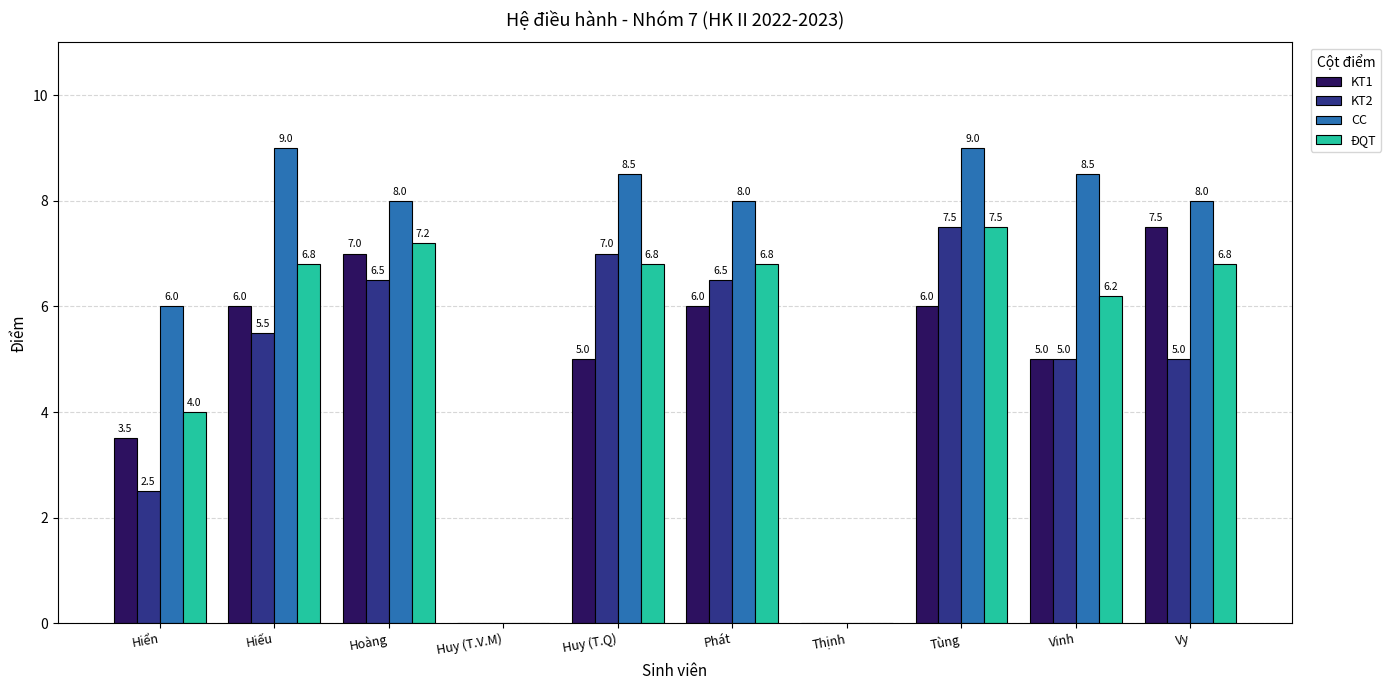

Reading left to right, transcribe all the data shown in this chart.

KT1: Hiển=3.5	Hiếu=6.0	Hoàng=7.0	Huy (T.V.M)=0.0	Huy (T.Q)=5.0	Phát=6.0	Thịnh=0.0	Tùng=6.0	Vinh=5.0	Vy=7.5
KT2: Hiển=2.5	Hiếu=5.5	Hoàng=6.5	Huy (T.V.M)=0.0	Huy (T.Q)=7.0	Phát=6.5	Thịnh=0.0	Tùng=7.5	Vinh=5.0	Vy=5.0
CC: Hiển=6.0	Hiếu=9.0	Hoàng=8.0	Huy (T.V.M)=0.0	Huy (T.Q)=8.5	Phát=8.0	Thịnh=0.0	Tùng=9.0	Vinh=8.5	Vy=8.0
ĐQT: Hiển=4.0	Hiếu=6.8	Hoàng=7.2	Huy (T.V.M)=0.0	Huy (T.Q)=6.8	Phát=6.8	Thịnh=0.0	Tùng=7.5	Vinh=6.2	Vy=6.8